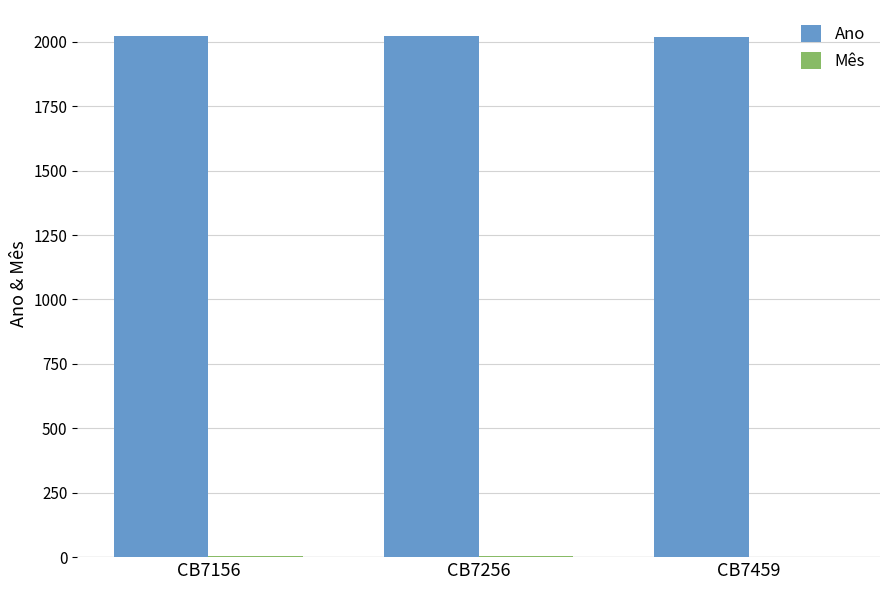

The Ano series shows 2022 at CB7156. True or false?

True